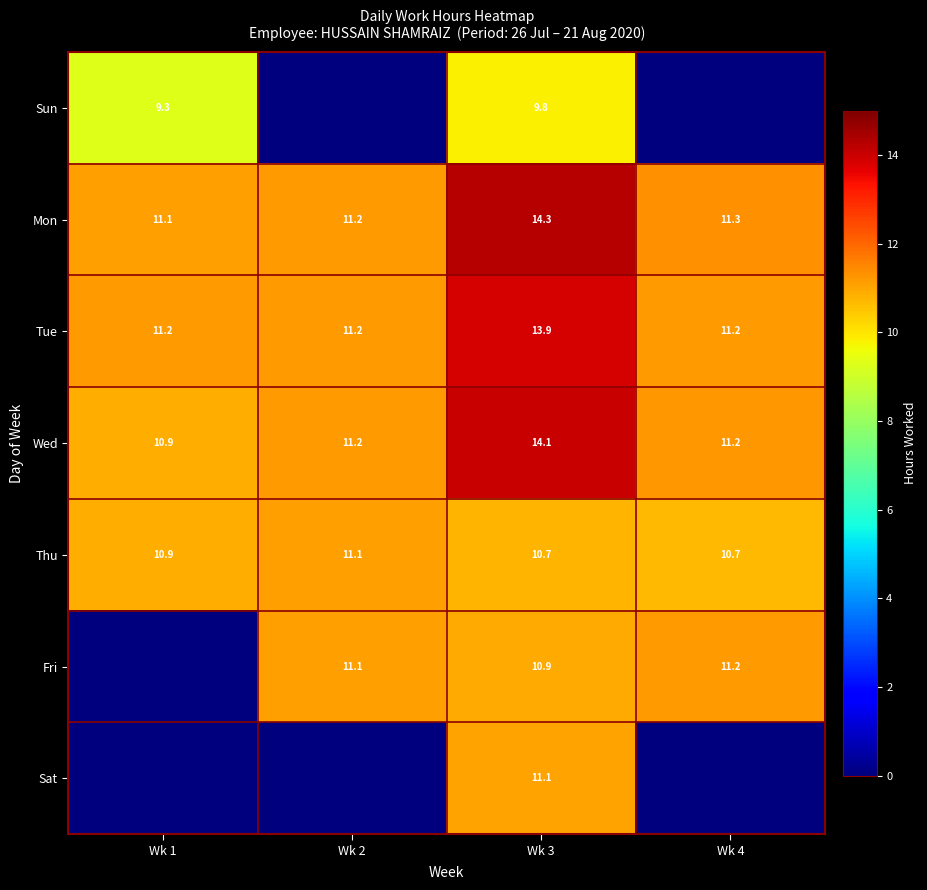

The Mon series shows 11.2 at Wk 2. True or false?

True